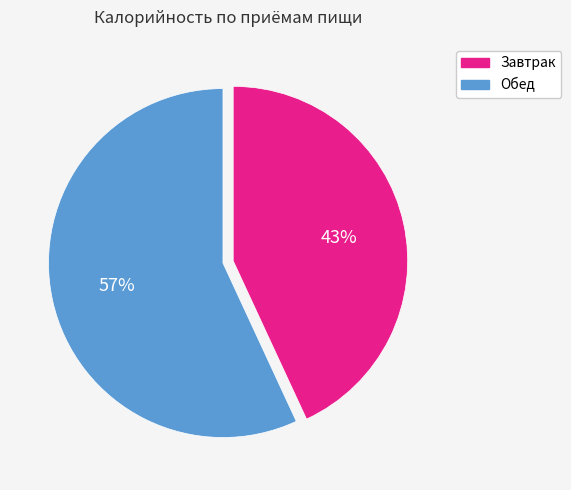

True or false: Обед accounts for 49% of the total.

False